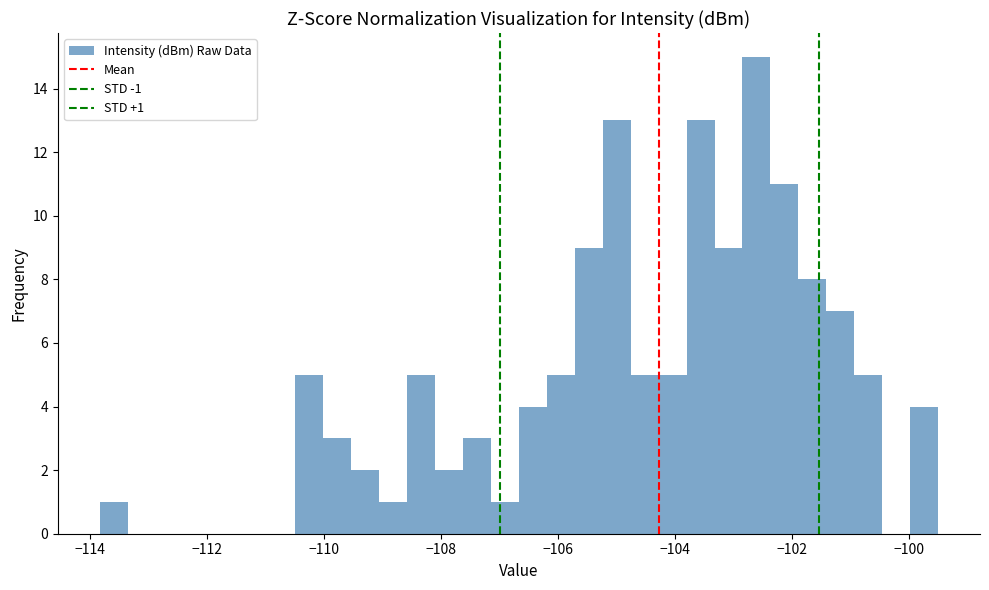

Read against the x-axis, roughly where is the centre of the tallest bar?

-102.6